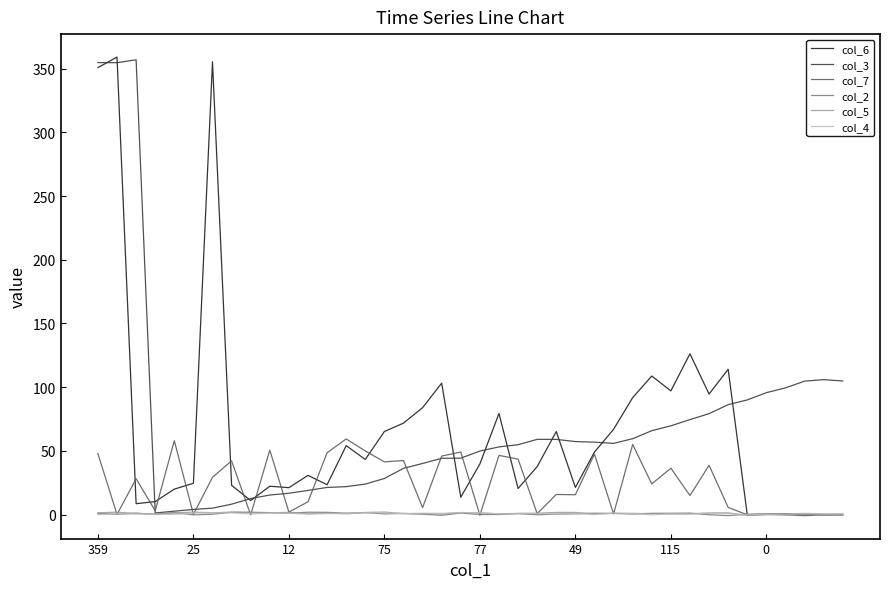

Reading left to right, extract all data points from this chart.

col_6: 350.9	359.2	8.5	10.1	19.9	24.5	355.5	22.9	10.9	22.2	21.1	30.7	23.4	54.1	43.2	65.2	71.7	83.9	103.2	13.6	39.7	79.3	20.4	37.6	65.1	21.3	49.0	66.9	91.8	108.7	97.1	126.2	94.6	114.0	-0.2	0.1	0.6	0.6	-0.2	-0.2
col_3: 354.8	354.8	357.0	1.2	2.6	4.0	5.0	8.1	12.5	15.3	16.7	18.9	21.3	21.9	23.9	28.3	36.3	40.1	44.1	44.2	49.8	53.1	54.8	59.0	59.0	57.3	56.8	55.9	59.5	65.8	69.6	74.5	79.2	86.3	90.0	95.7	99.4	104.7	105.9	104.8
col_7: 47.8	0.0	28.1	3.0	58.0	0.1	29.2	42.1	-0.3	50.5	1.9	10.0	48.5	59.3	49.9	41.3	42.4	5.4	45.9	49.1	-0.6	46.4	43.5	0.6	15.7	15.5	47.5	0.4	55.0	24.0	36.3	14.9	38.7	5.5	-0.2	-0.1	-0.2	-0.9	-0.3	-0.3
col_2: 1.0	0.1	1.1	0.1	1.5	-0.3	0.2	1.8	1.8	1.5	1.0	1.8	1.7	1.1	1.4	0.5	0.9	0.2	-0.6	1.1	-0.0	0.0	0.7	-0.2	0.3	0.5	1.0	0.8	0.4	0.9	1.0	1.1	-0.2	-0.9	0.2	0.6	-0.0	0.5	0.1	0.1
col_5: 1.3	1.8	0.8	0.3	1.2	1.9	1.4	1.8	1.5	1.3	1.7	0.6	1.1	0.5	1.6	1.9	0.7	0.7	0.3	1.5	1.2	0.4	0.9	1.0	1.7	1.6	0.5	0.9	0.9	0.6	0.5	0.6	1.2	1.3	-0.8	0.5	-0.3	0.2	-0.0	0.4
col_4: -0.1	0.6	0.4	0.2	0.1	1.1	1.3	1.3	0.4	1.2	0.9	0.3	0.7	0.9	1.3	1.3	0.7	1.0	0.9	1.6	1.4	0.5	0.7	0.8	0.4	0.9	-0.1	1.1	0.7	-0.2	0.4	0.2	1.1	0.7	-0.2	0.1	0.5	0.9	0.6	0.2